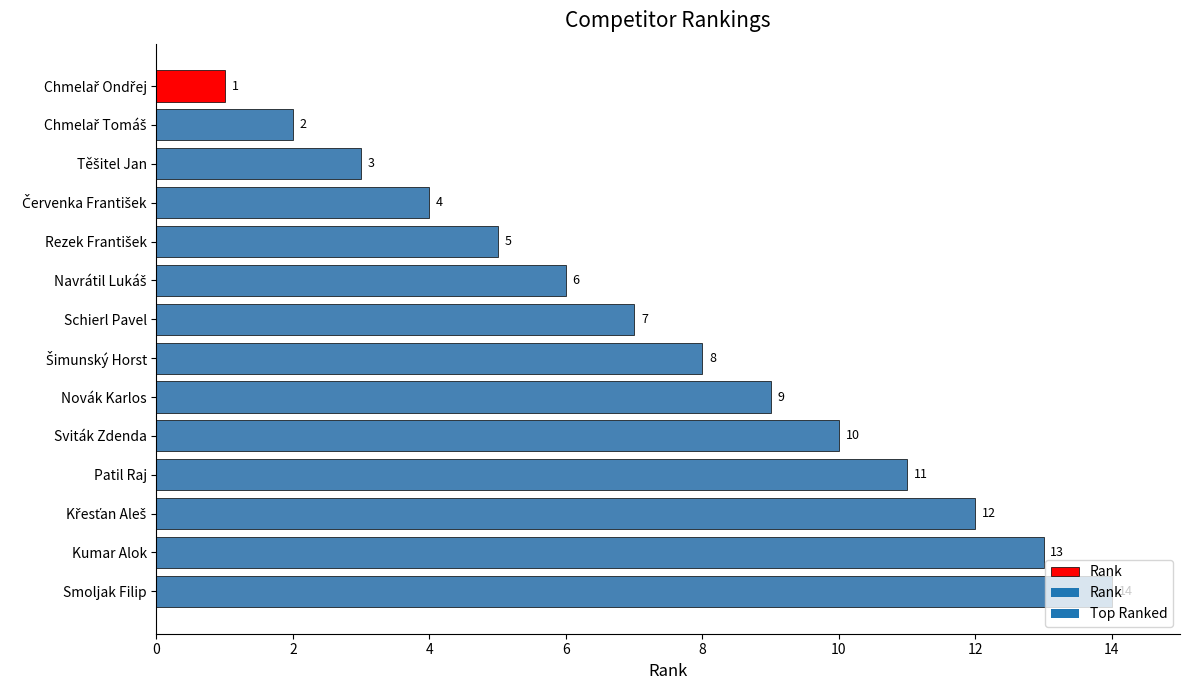

What is the value of the 4th bar from the top?

4